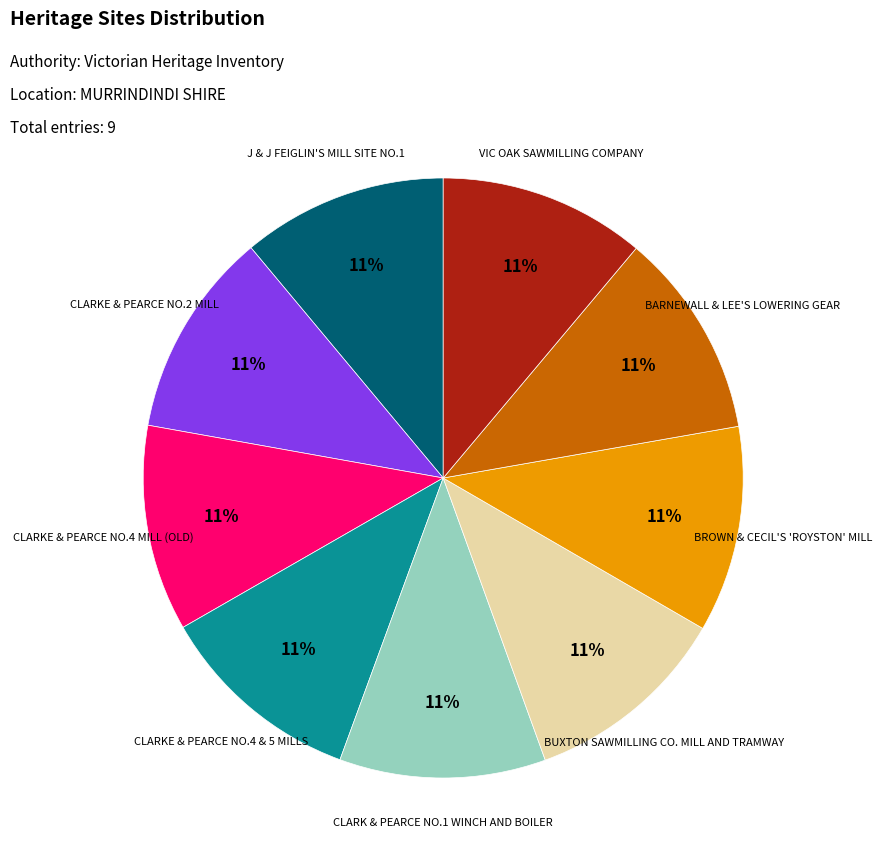

How many segments does this pie chart have?

9